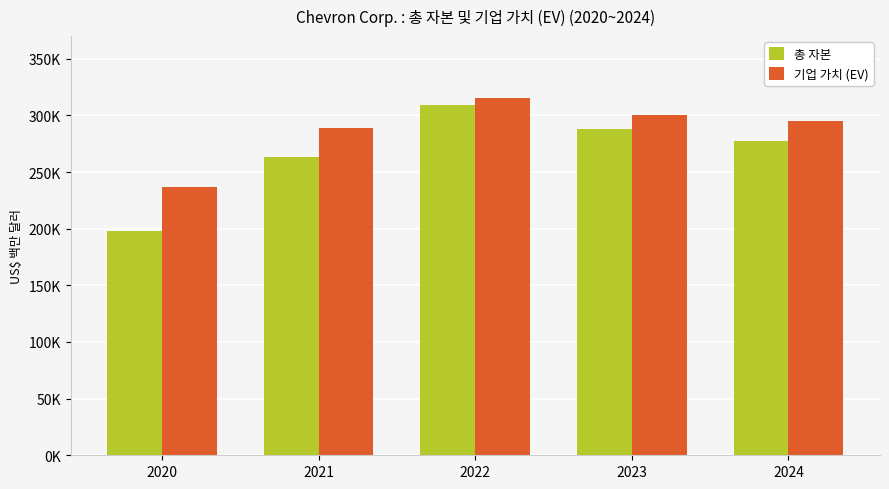

At which category is the sum across all series the highest?

2022